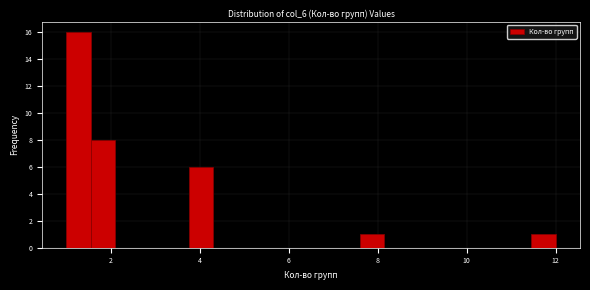

Read against the x-axis, roughly where is the centre of the tallest bar?

1.2